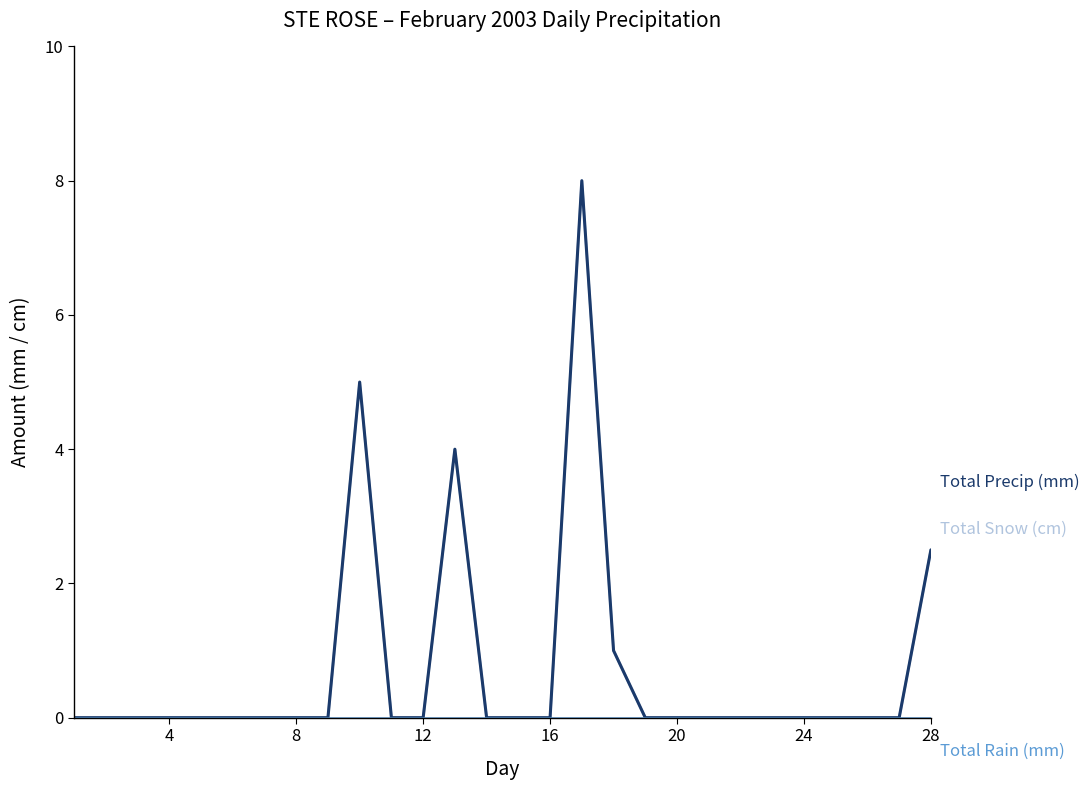

Does the chart display data point markers on the line(s)?

No